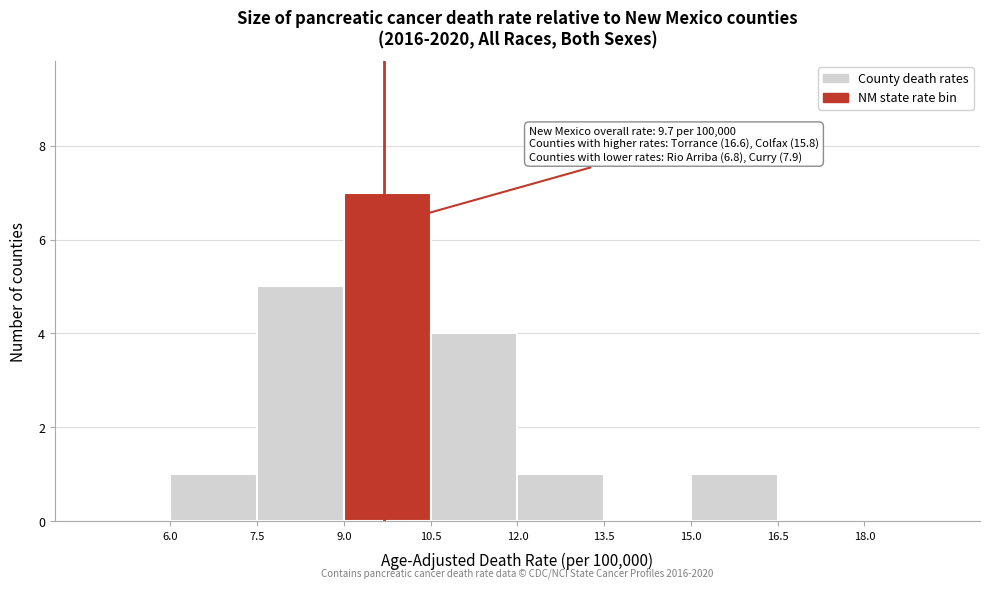

Over which range of the x-axis is the bar tallest?

9.0 to 10.5